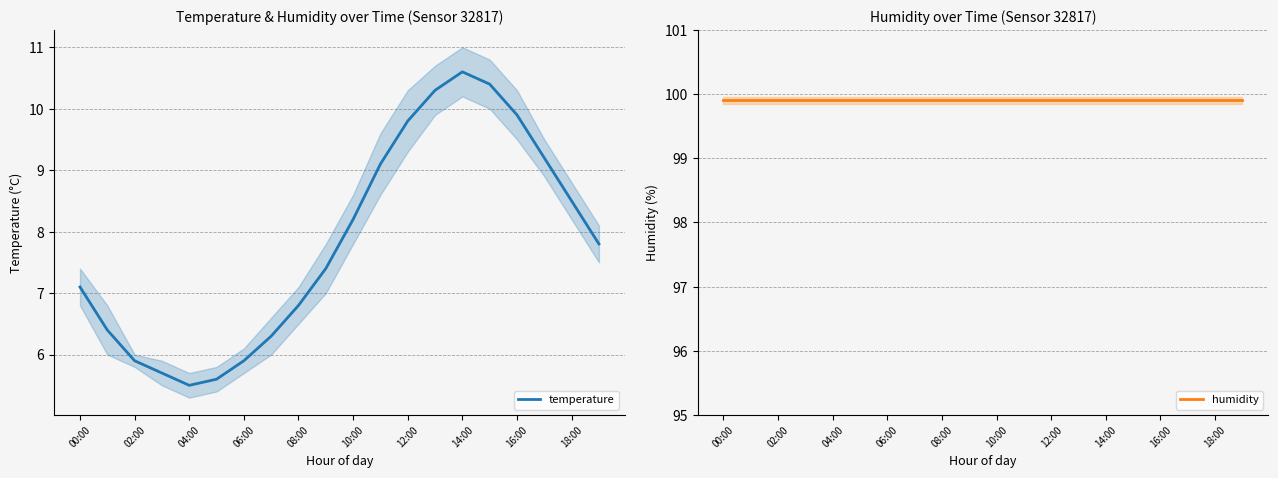

What is the value of the temperature point at the 9th from the left?

6.8